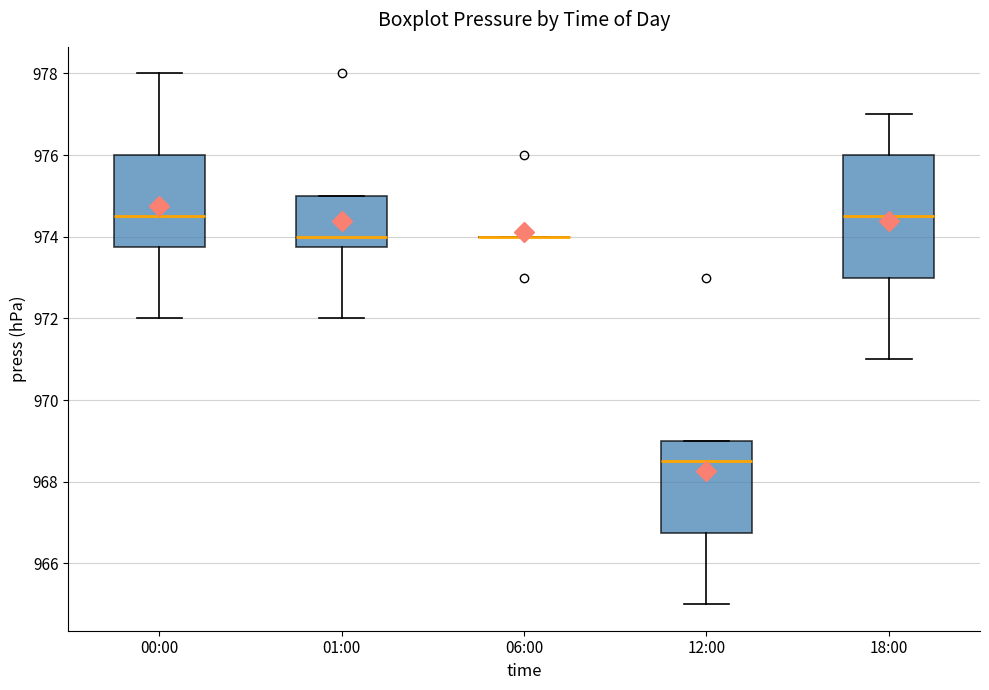

Reading left to right, transcribe this box plot: for each box, give where its median line is, the range the box spans, and where its two whiskers end, as read against the y-axis. The values are not printed on the chart, so give them approximately, as read against the axis.

00:00: median 974.6, box 973.8 to 976.0, whiskers 972.0 to 978.0
01:00: median 974.0, box 973.8 to 975.0, whiskers 972.0 to 975.0
06:00: box collapsed to a line at 974.0, whiskers 974.0 to 974.0
12:00: median 968.6, box 966.8 to 969.0, whiskers 965.0 to 969.0
18:00: median 974.6, box 973.0 to 976.0, whiskers 971.0 to 977.0